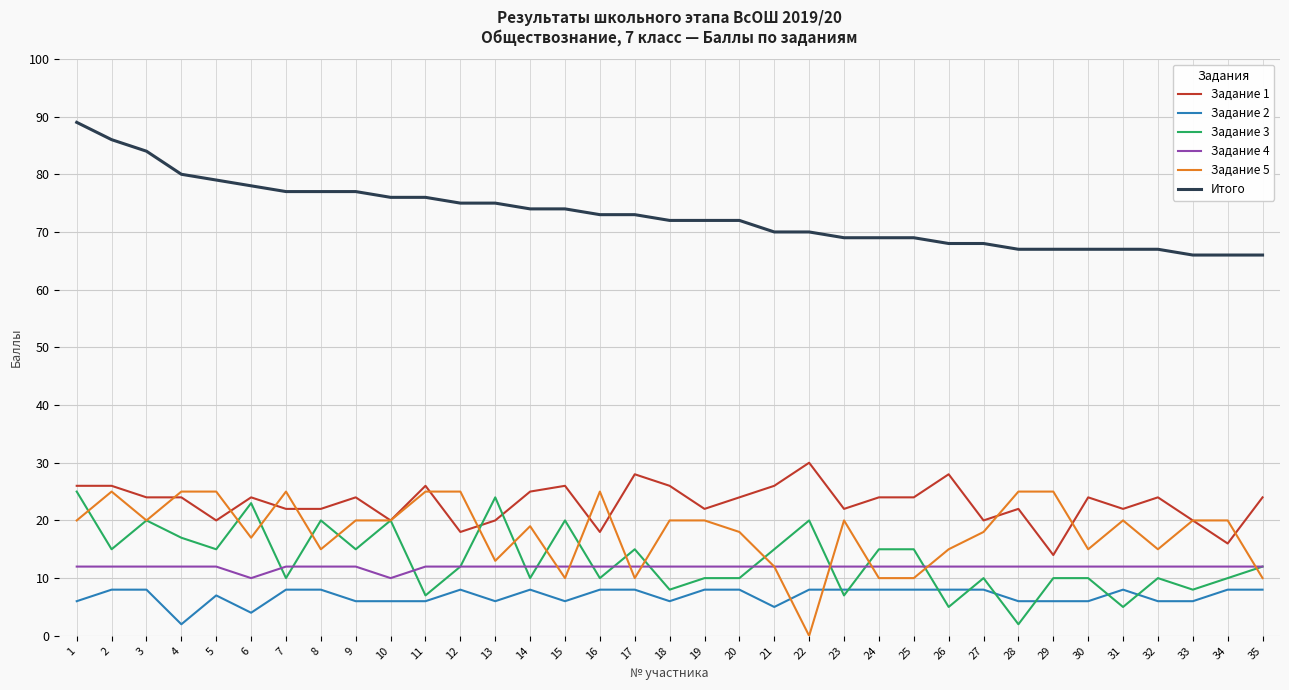

Where is the first local maximum for Задание 5?

2